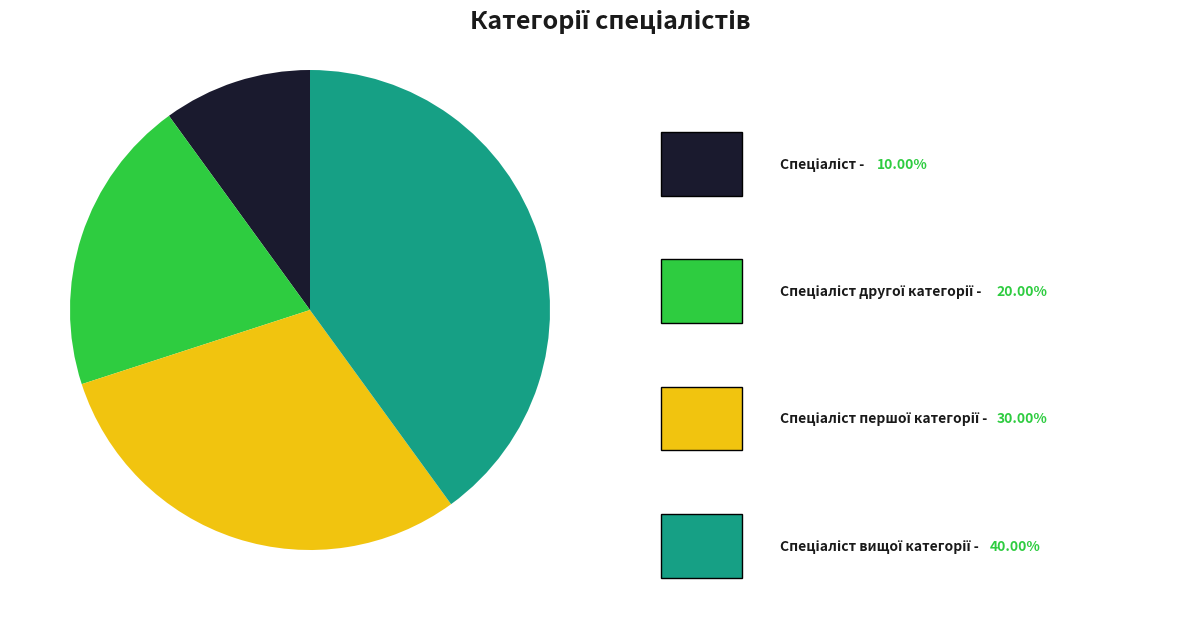

Is there a majority slice in this chart?

No